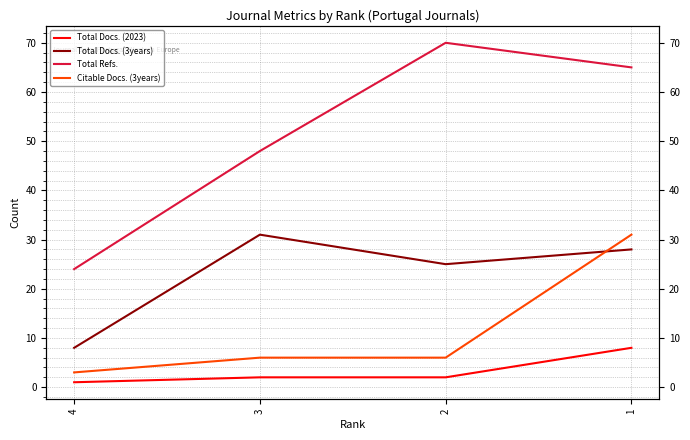

True or false: Total Docs. (3years) and Total Docs. (2023) intersect in this chart.

False